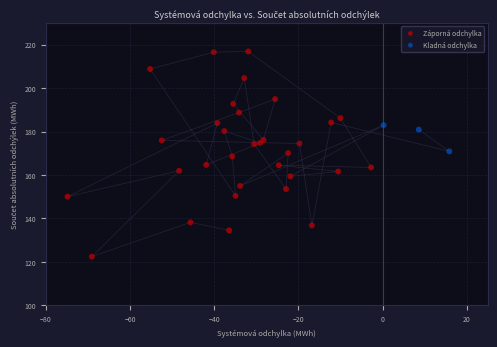

Which series reaches the maximum Y coordinate?

Záporná odchylka